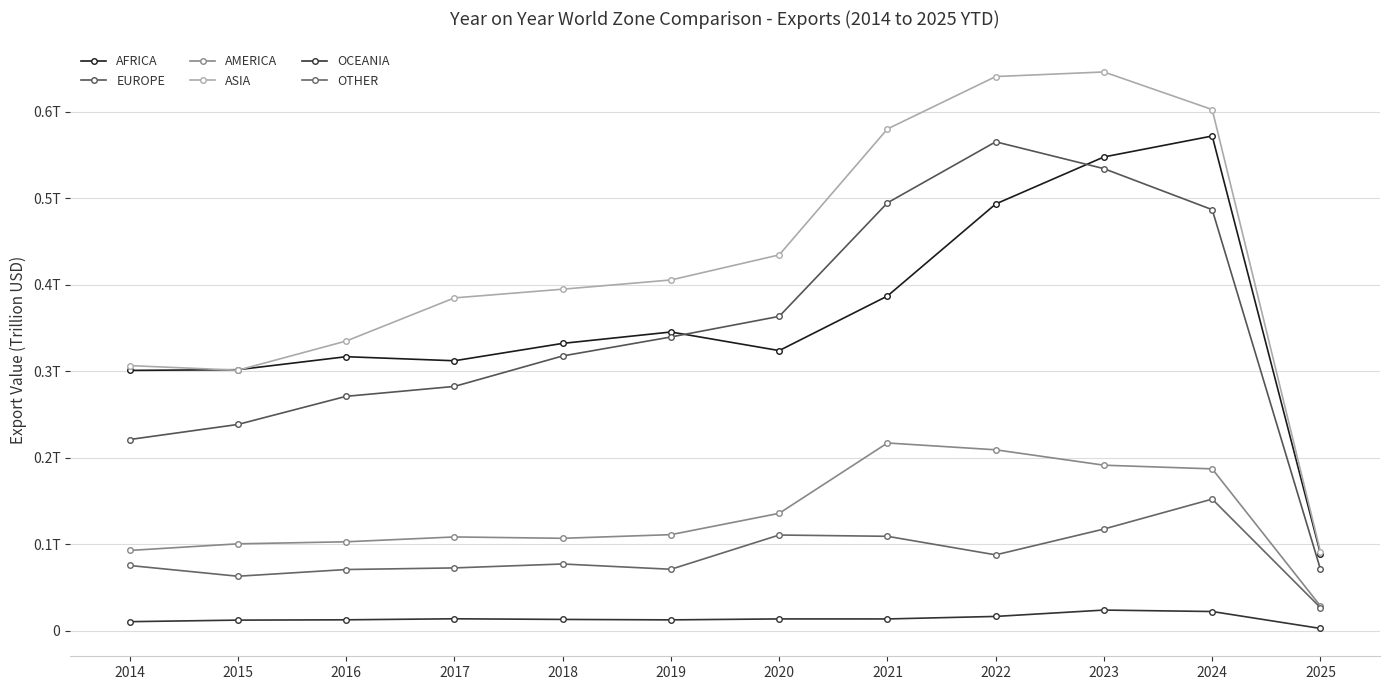

Is the value of EUROPE at 2022 greater than the value of AMERICA at 2025?

Yes